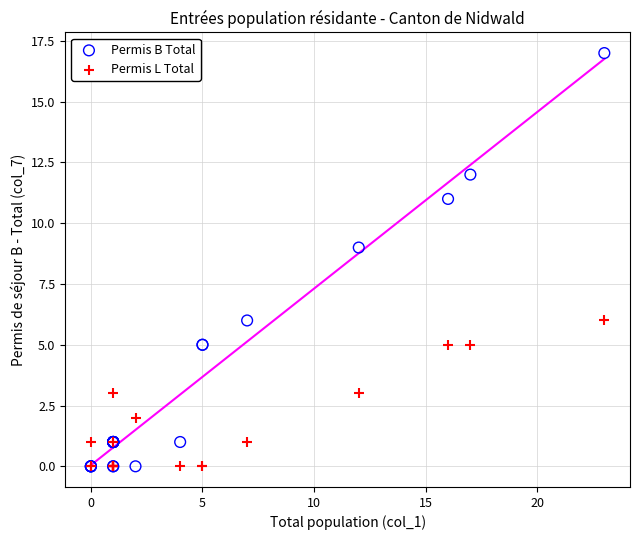

In the Permis B Total series, what Y value is closest to 8?

9